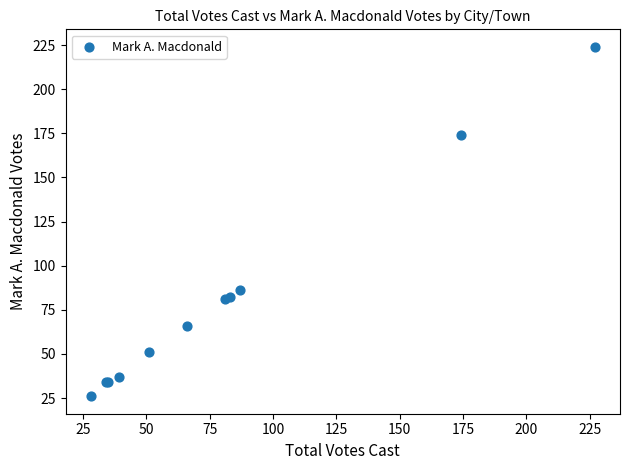

What Y value in the scatter plot is closest to 125?

86